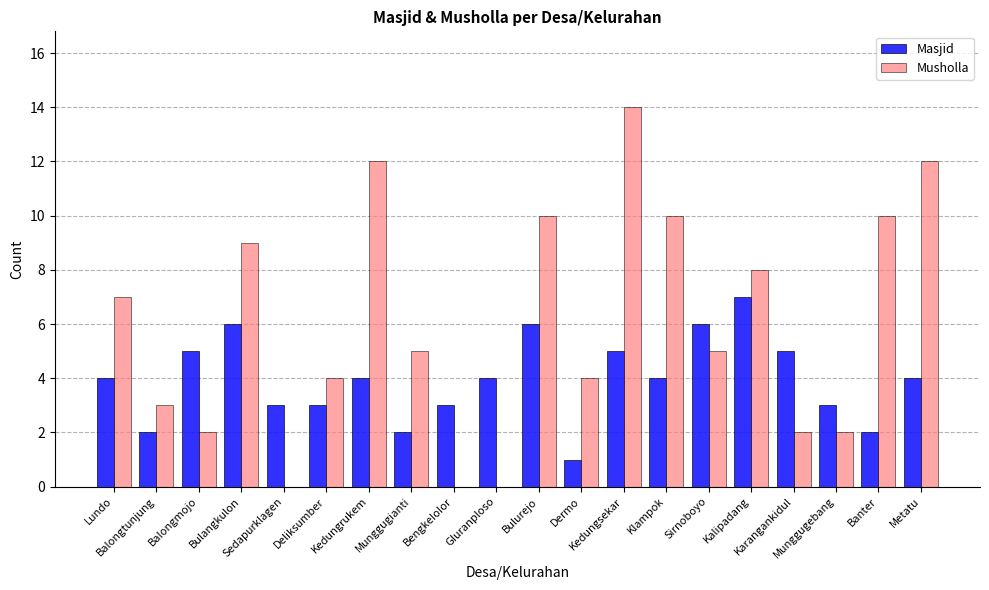

Which series has the largest total across all categories?

Musholla